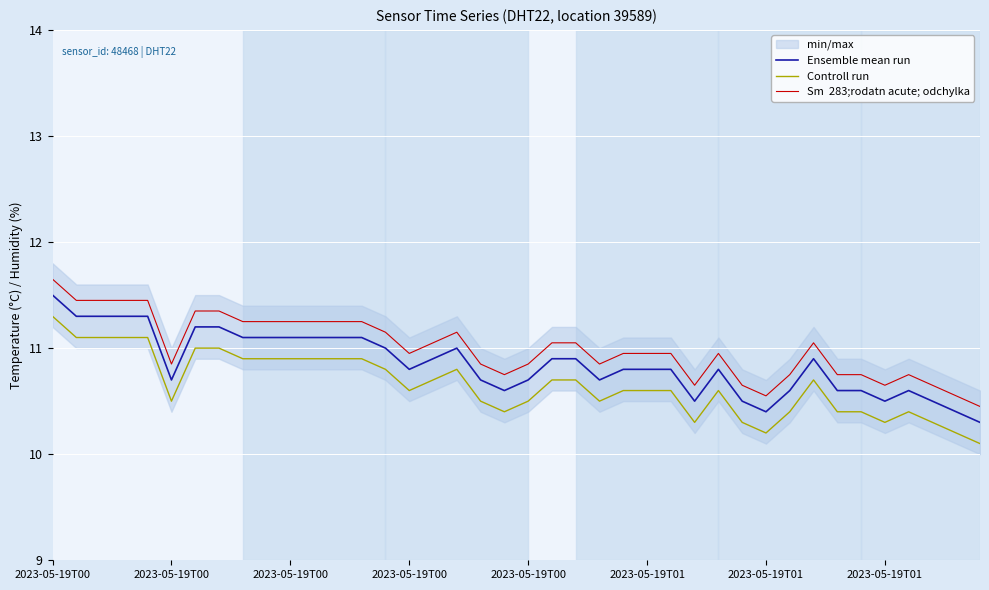

Is it true that Ensemble mean run equals 10.4 at 2023-05-19T01?

True